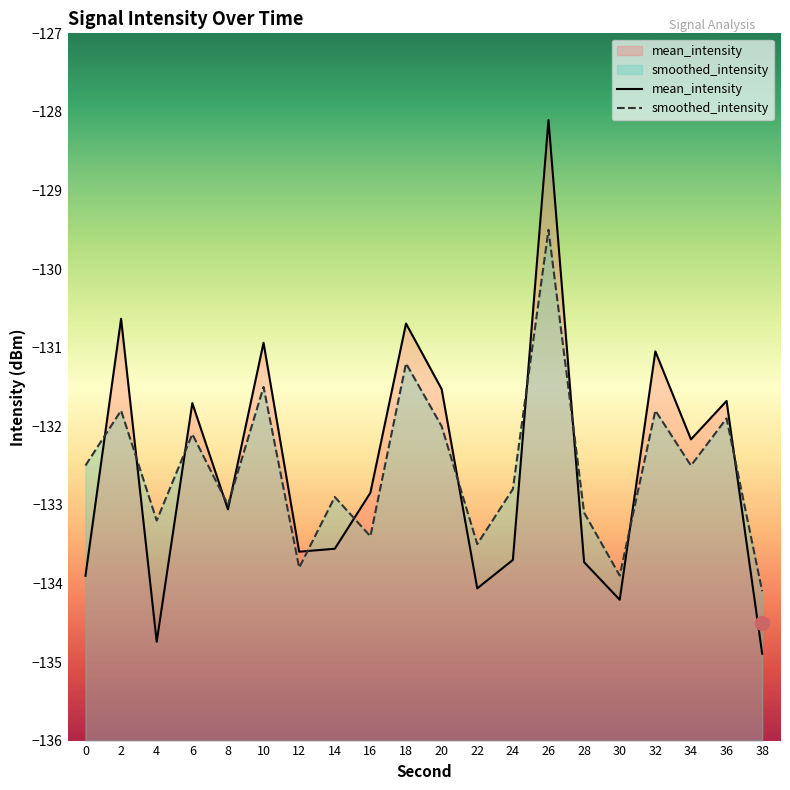

List the series in order of their peak value, highest first.

mean_intensity, smoothed_intensity